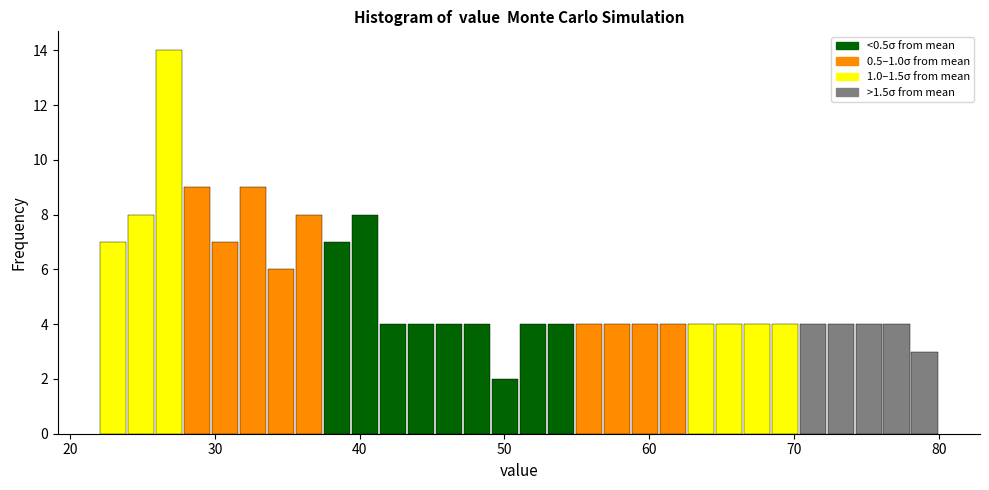

Around what value on the x-axis is the tallest bar? Give the approximate position of its centre, as read against the axis.

27